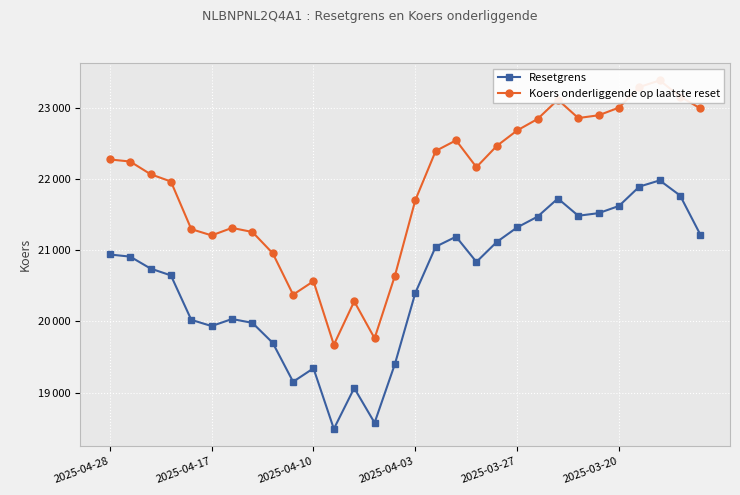

What is the minimum value shown in the chart?

18490.6